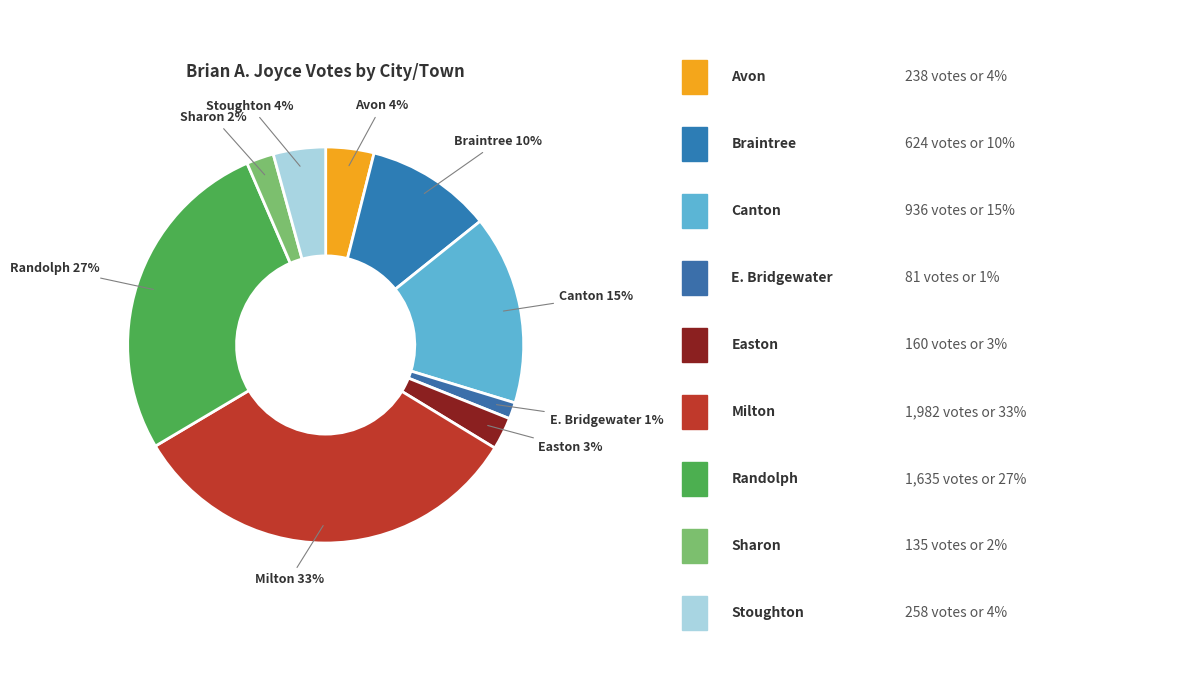

What is the largest slice in the pie chart?

Milton